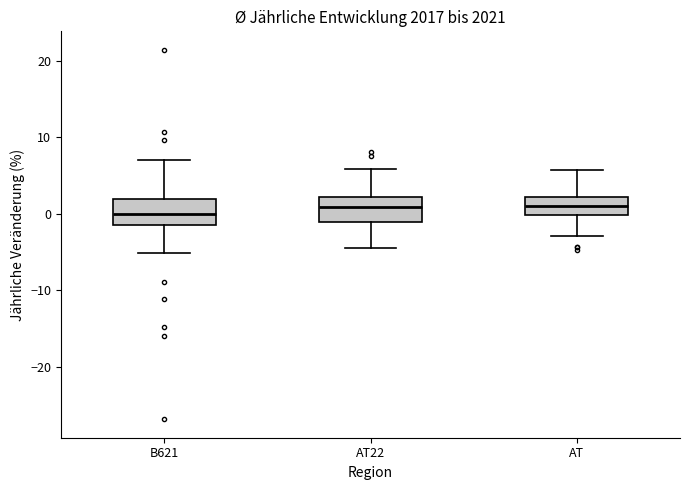

Where is the lower edge of the box for AT22 on the y-axis? The values are not printed on the chart, so give them approximately, as read against the axis.

-1